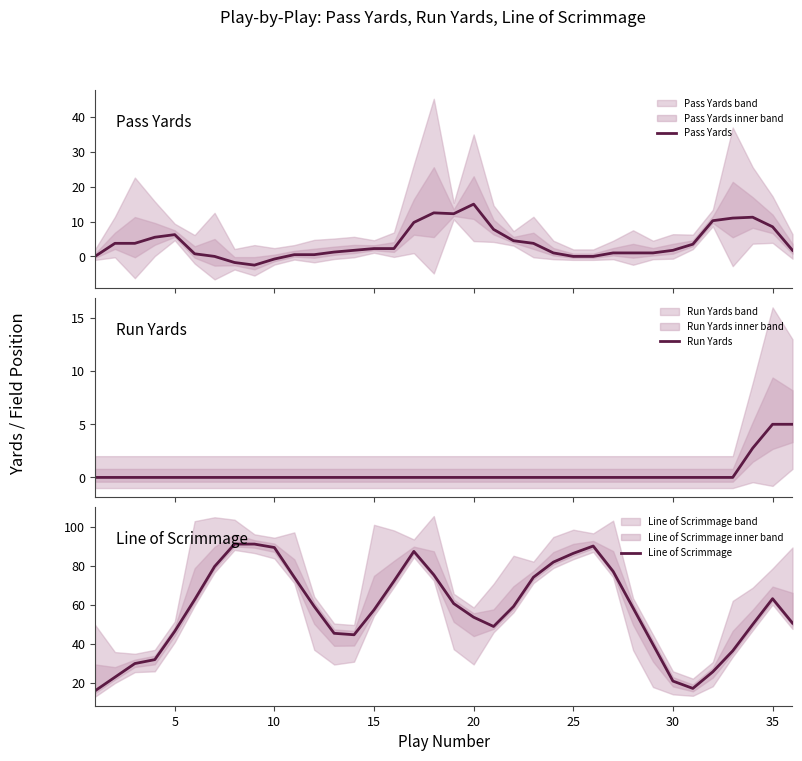

How many lines are shown in the chart?

3